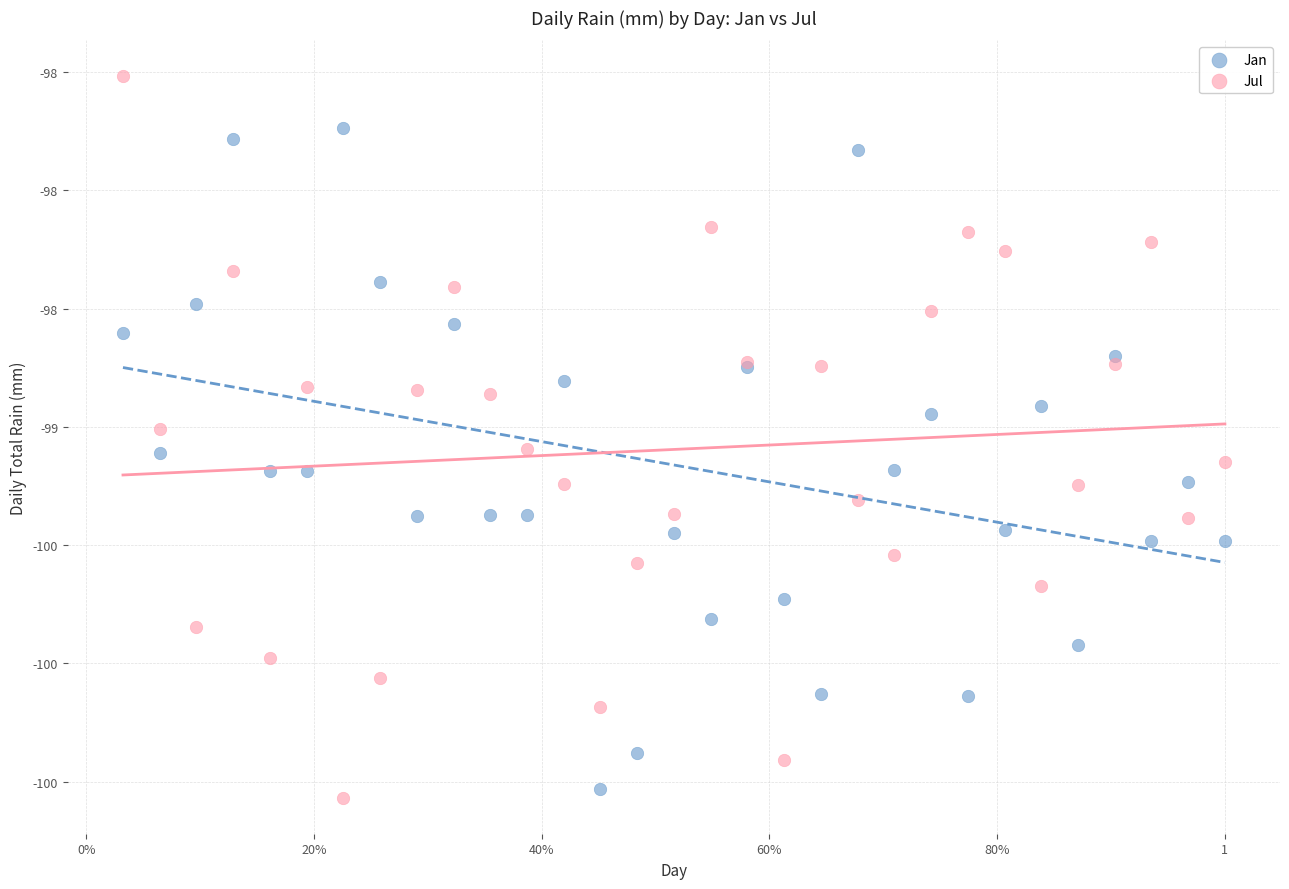

What are all the series names shown in the legend?

Jan, Jul